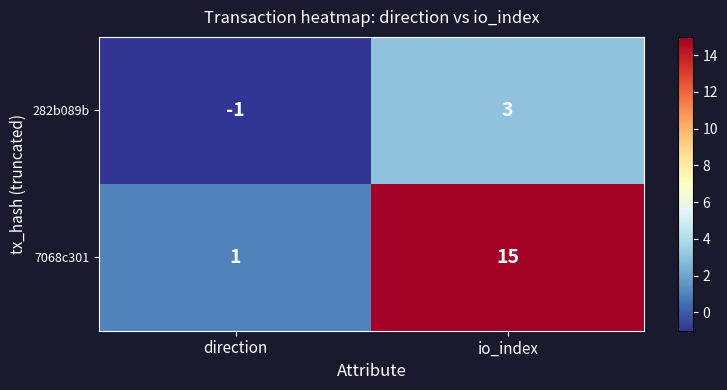

True or false: 7068c301 has a value of 25 at io_index.

False